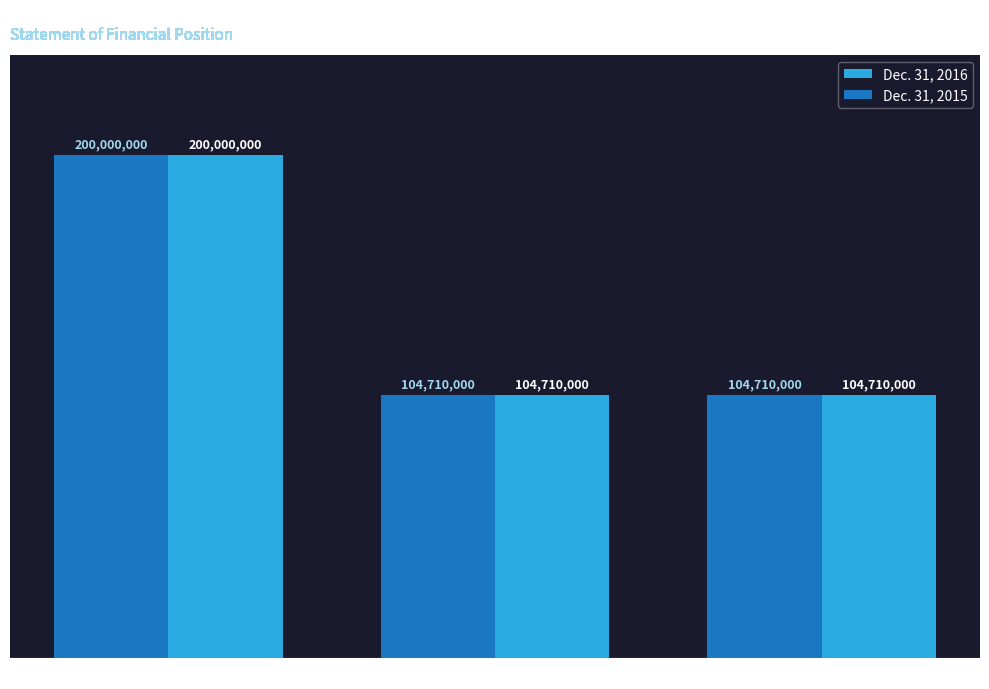

What are all the series names shown in the legend?

Dec. 31, 2016, Dec. 31, 2015